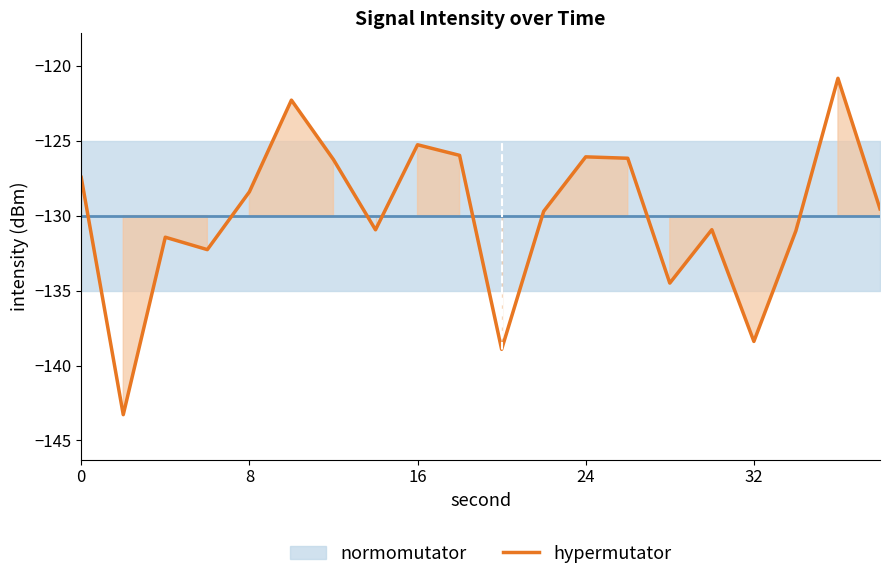

The value of hypermutator at 24 is -88.2. True or false?

False